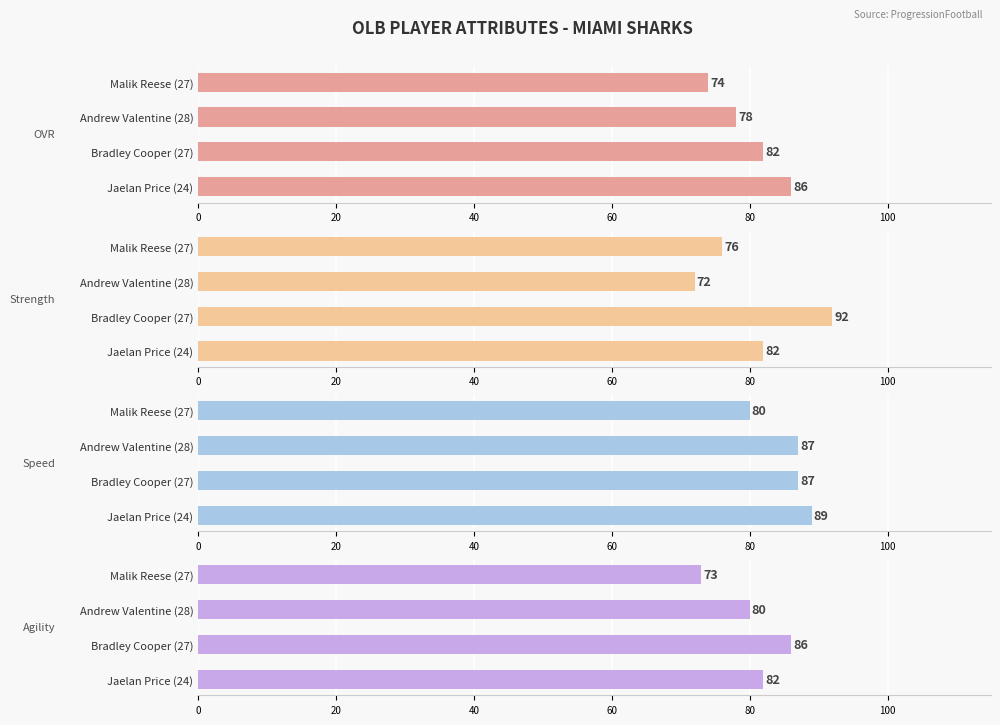

What is the difference between the maximum and second lowest values in the OVR series?

8